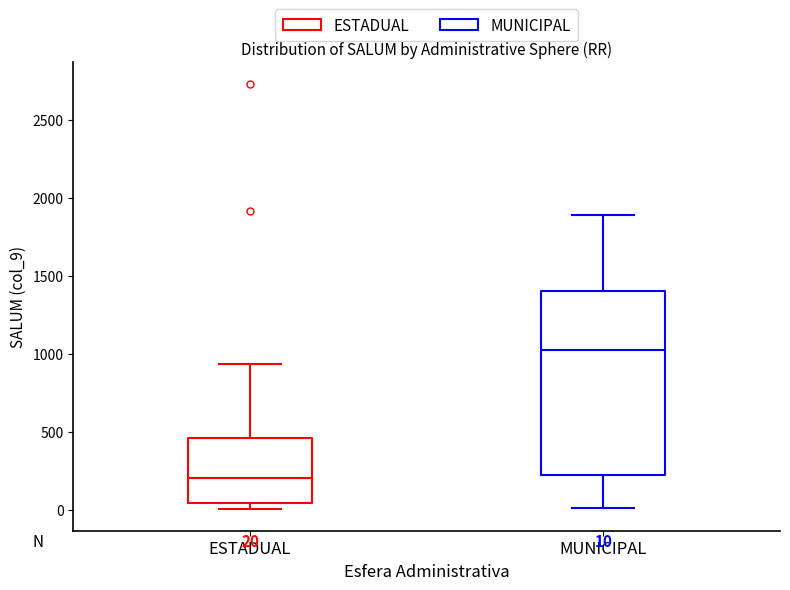

Which box is the tallest, from its lower edge to its upper edge?

MUNICIPAL